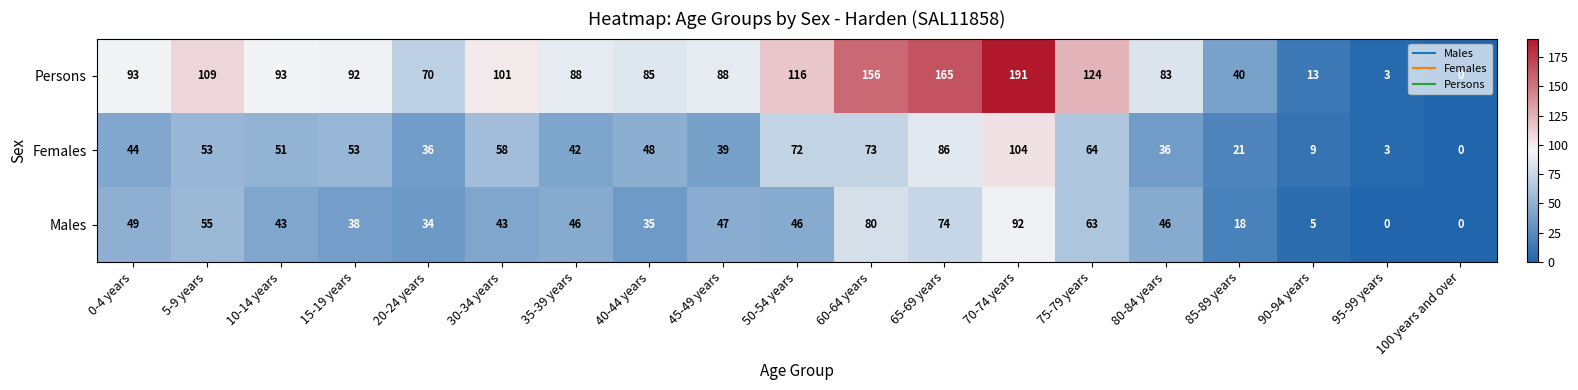

At which category is the sum across all series the highest?

70-74 years